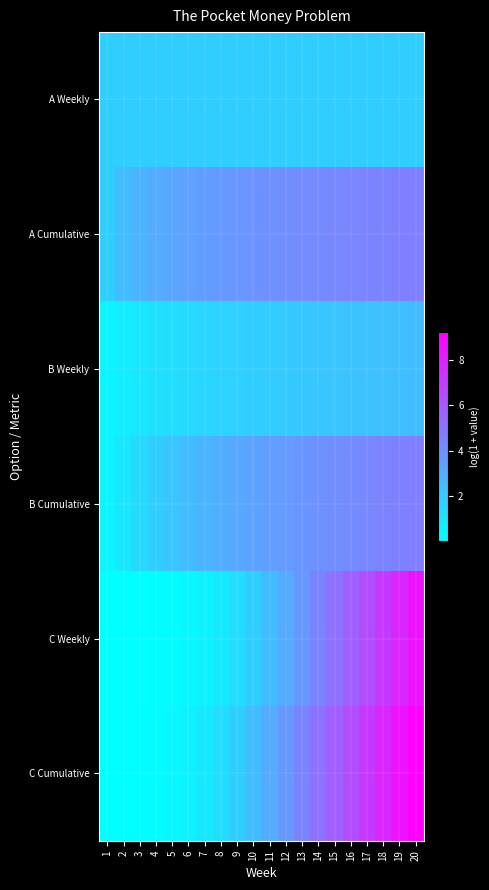

Reading left to right, transcribe all the data shown in this chart.

A Weekly: 1=1.8	2=1.8	3=1.8	4=1.8	5=1.8	6=1.8	7=1.8	8=1.8	9=1.8	10=1.8	11=1.8	12=1.8	13=1.8	14=1.8	15=1.8	16=1.8	17=1.8	18=1.8	19=1.8	20=1.8
A Cumulative: 1=1.8	2=2.4	3=2.8	4=3.0	5=3.3	6=3.4	7=3.6	8=3.7	9=3.8	10=3.9	11=4.0	12=4.1	13=4.2	14=4.3	15=4.3	16=4.4	17=4.5	18=4.5	19=4.6	20=4.6
B Weekly: 1=0.4	2=0.7	3=0.9	4=1.1	5=1.3	6=1.4	7=1.5	8=1.6	9=1.7	10=1.8	11=1.9	12=1.9	13=2.0	14=2.1	15=2.1	16=2.2	17=2.3	18=2.3	19=2.4	20=2.4
B Cumulative: 1=0.4	2=0.9	3=1.4	4=1.8	5=2.1	6=2.4	7=2.7	8=2.9	9=3.2	10=3.3	11=3.5	12=3.7	13=3.8	14=4.0	15=4.1	16=4.2	17=4.4	18=4.5	19=4.6	20=4.7
C Weekly: 1=0.0	2=0.0	3=0.0	4=0.1	5=0.1	6=0.3	7=0.5	8=0.8	9=1.3	10=1.8	11=2.4	12=3.1	13=3.7	14=4.4	15=5.1	16=5.8	17=6.5	18=7.2	19=7.9	20=8.6
C Cumulative: 1=0.0	2=0.0	3=0.1	4=0.1	5=0.3	6=0.5	7=0.8	8=1.3	9=1.8	10=2.4	11=3.1	12=3.7	13=4.4	14=5.1	15=5.8	16=6.5	17=7.2	18=7.9	19=8.6	20=9.3